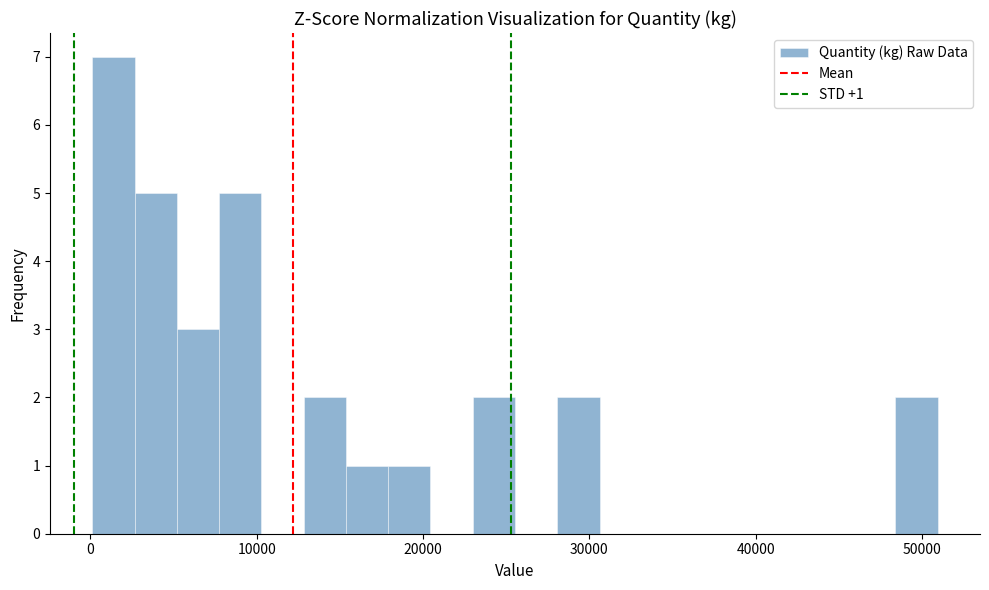

Around what value on the x-axis is the tallest bar? Give the approximate position of its centre, as read against the axis.

1000